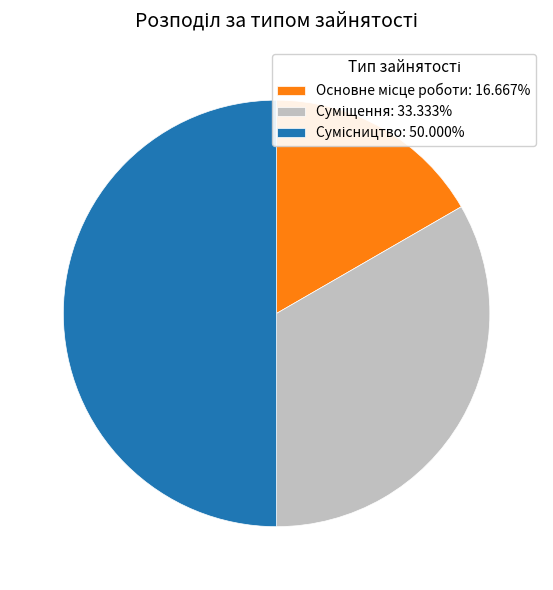

To the nearest percent, what percentage of the pie is Основне місце роботи?

17%